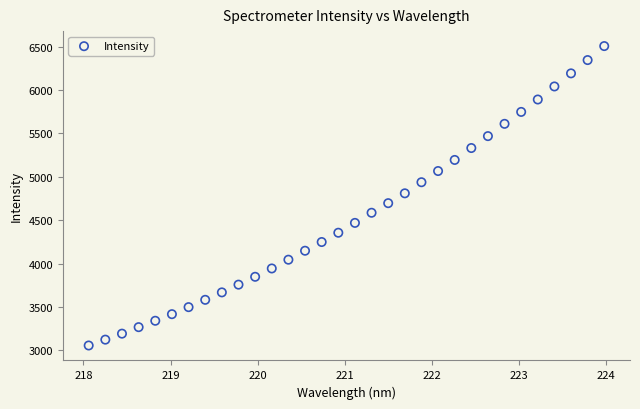

What is the range of X values (max minus min)?

5.9